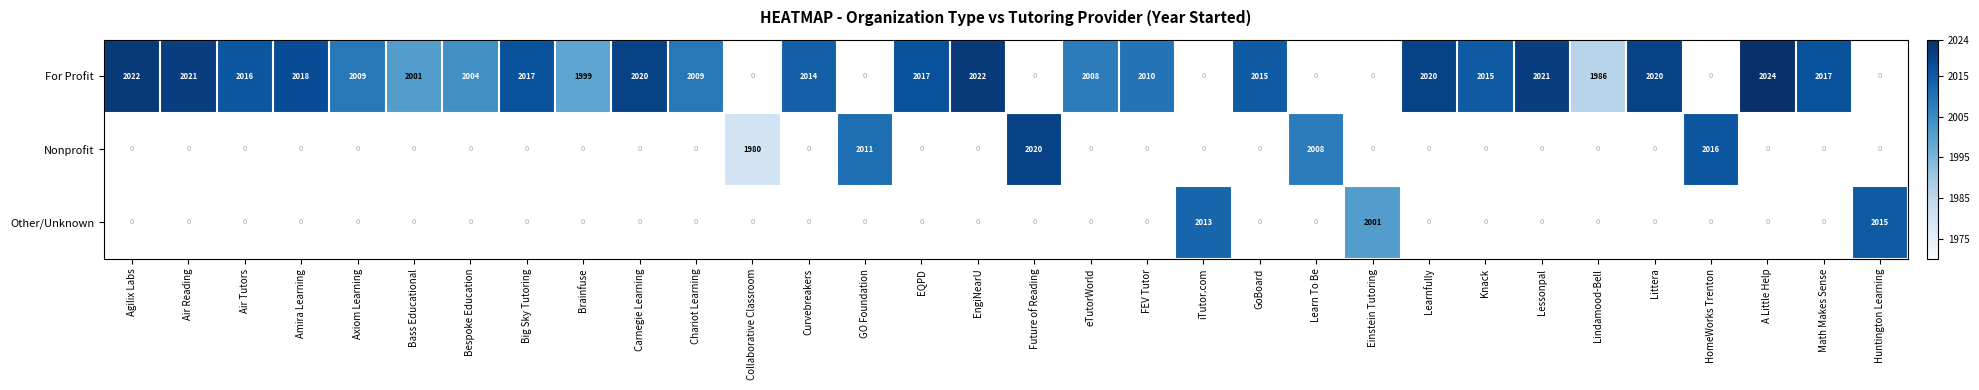

The For Profit series shows 2020 at Carnegie Learning. True or false?

True